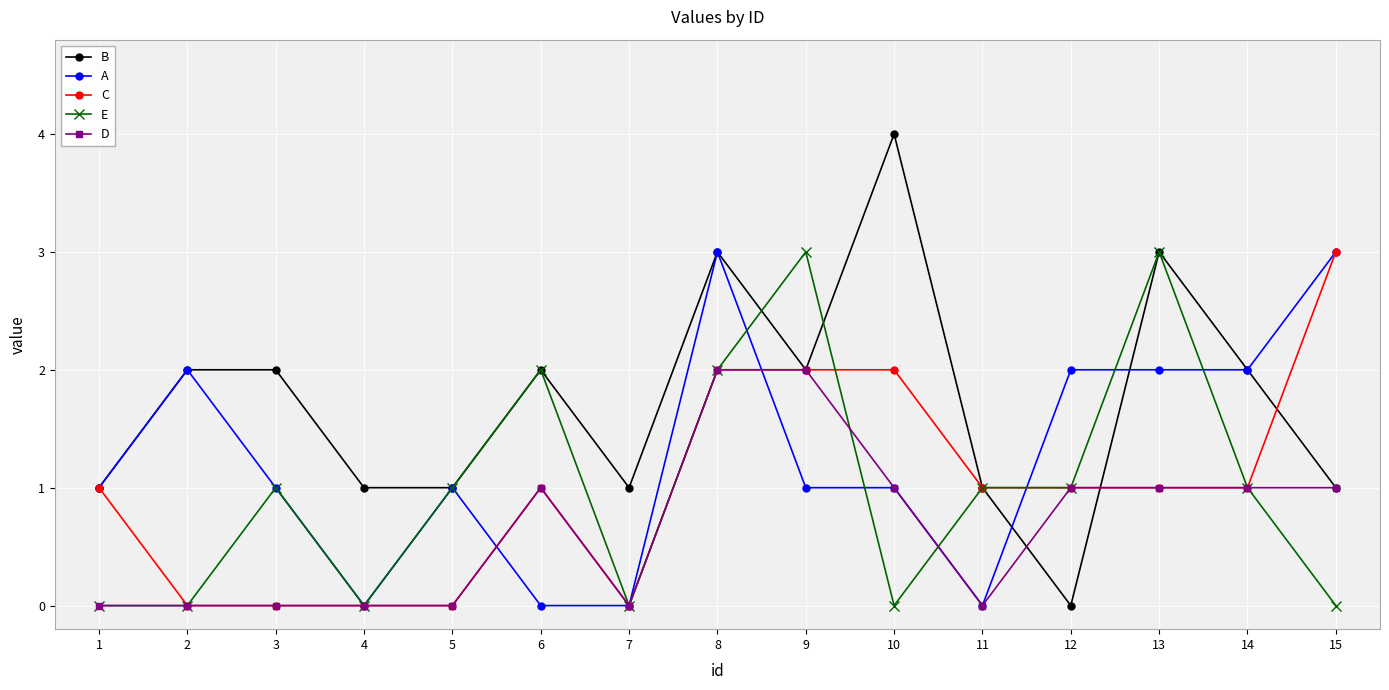

Reading right to left, extract all data points from this chart.

B: 15=1	14=2	13=3	12=0	11=1	10=4	9=2	8=3	7=1	6=2	5=1	4=1	3=2	2=2	1=1
A: 15=3	14=2	13=2	12=2	11=0	10=1	9=1	8=3	7=0	6=0	5=1	4=0	3=1	2=2	1=1
C: 15=3	14=1	13=1	12=1	11=1	10=2	9=2	8=2	7=0	6=1	5=0	4=0	3=0	2=0	1=1
E: 15=0	14=1	13=3	12=1	11=1	10=0	9=3	8=2	7=0	6=2	5=1	4=0	3=1	2=0	1=0
D: 15=1	14=1	13=1	12=1	11=0	10=1	9=2	8=2	7=0	6=1	5=0	4=0	3=0	2=0	1=0